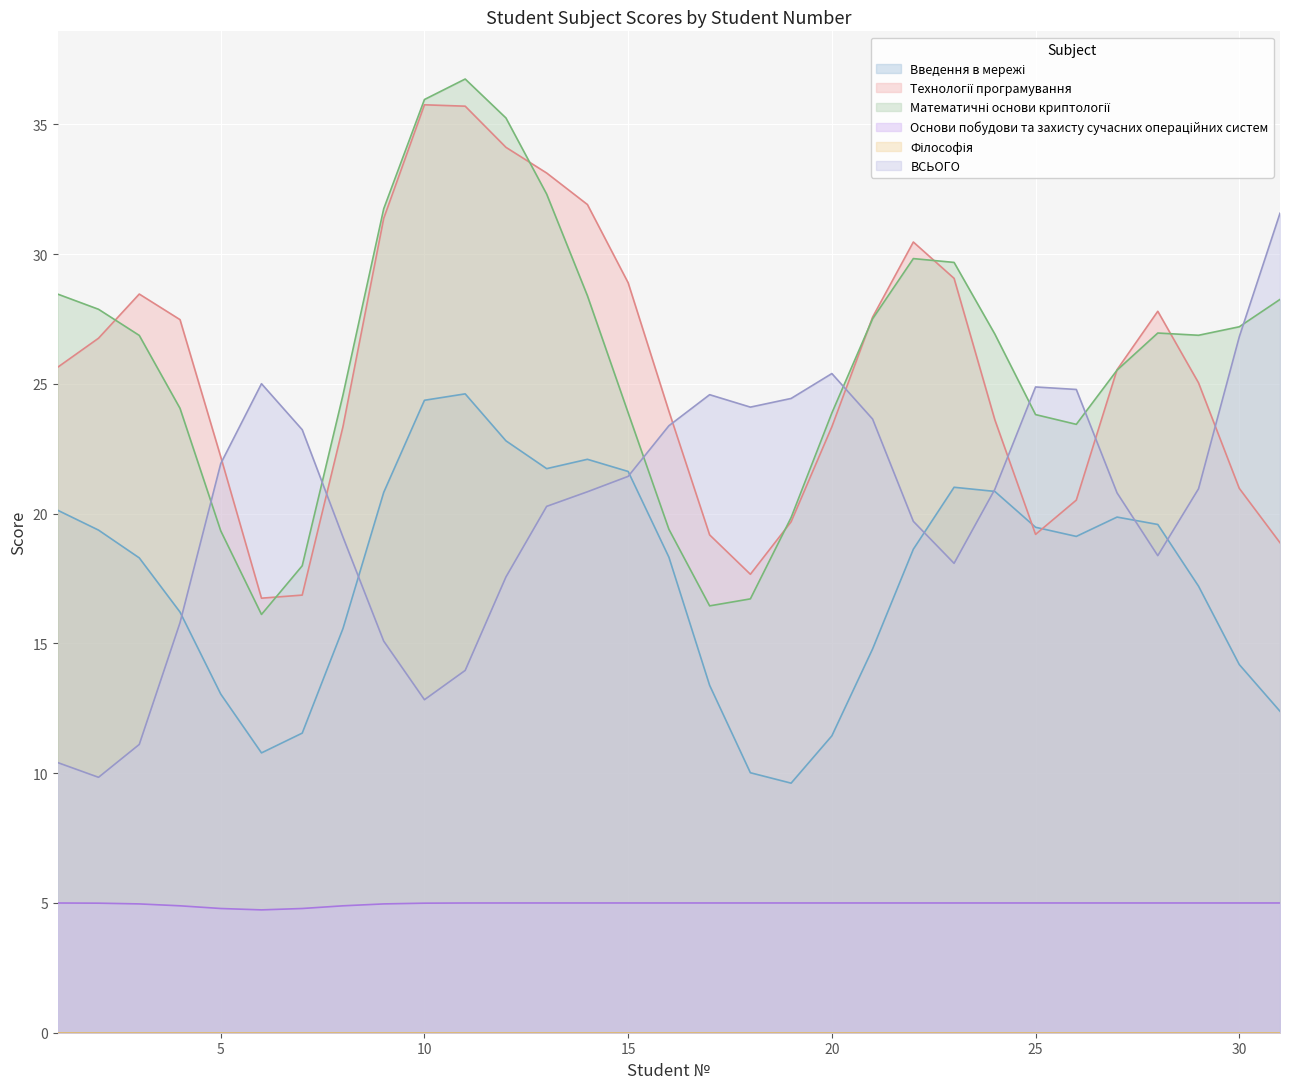

What is the total value across all series at 30?

94.2